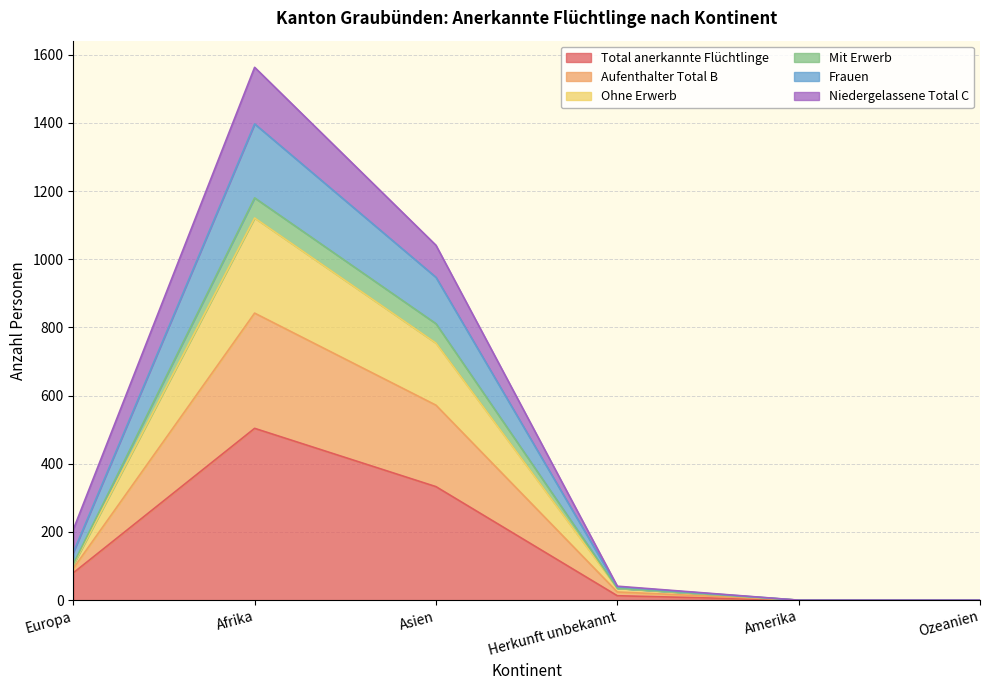

Rank the categories by Aufenthalter Total B value from lowest to highest.

Amerika, Ozeanien, Herkunft unbekannt, Europa, Asien, Afrika